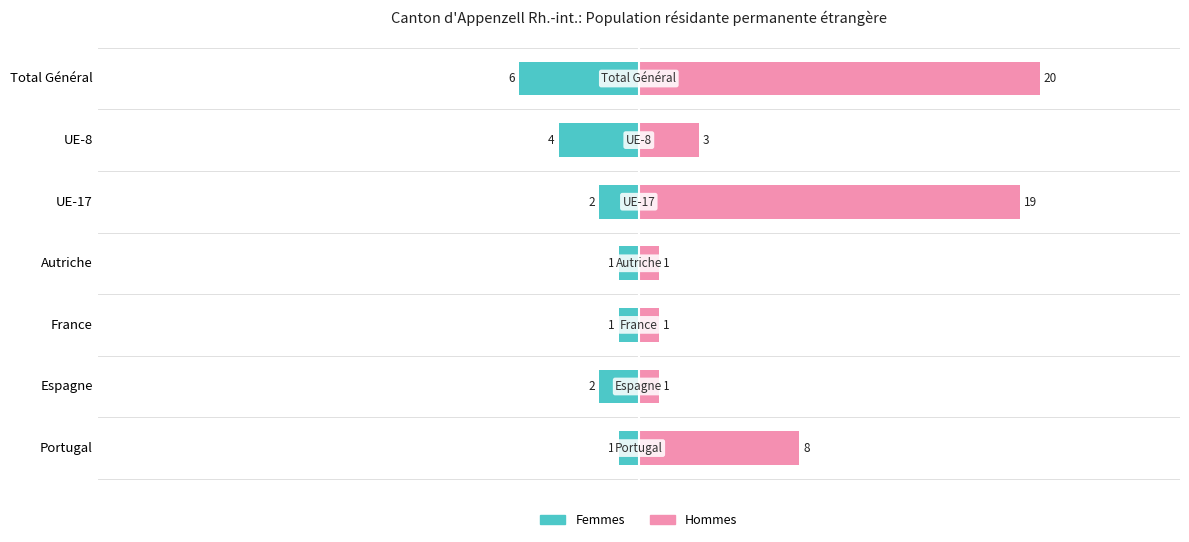

At UE-17, list the series in order from smallest to largest.

Femmes, Hommes